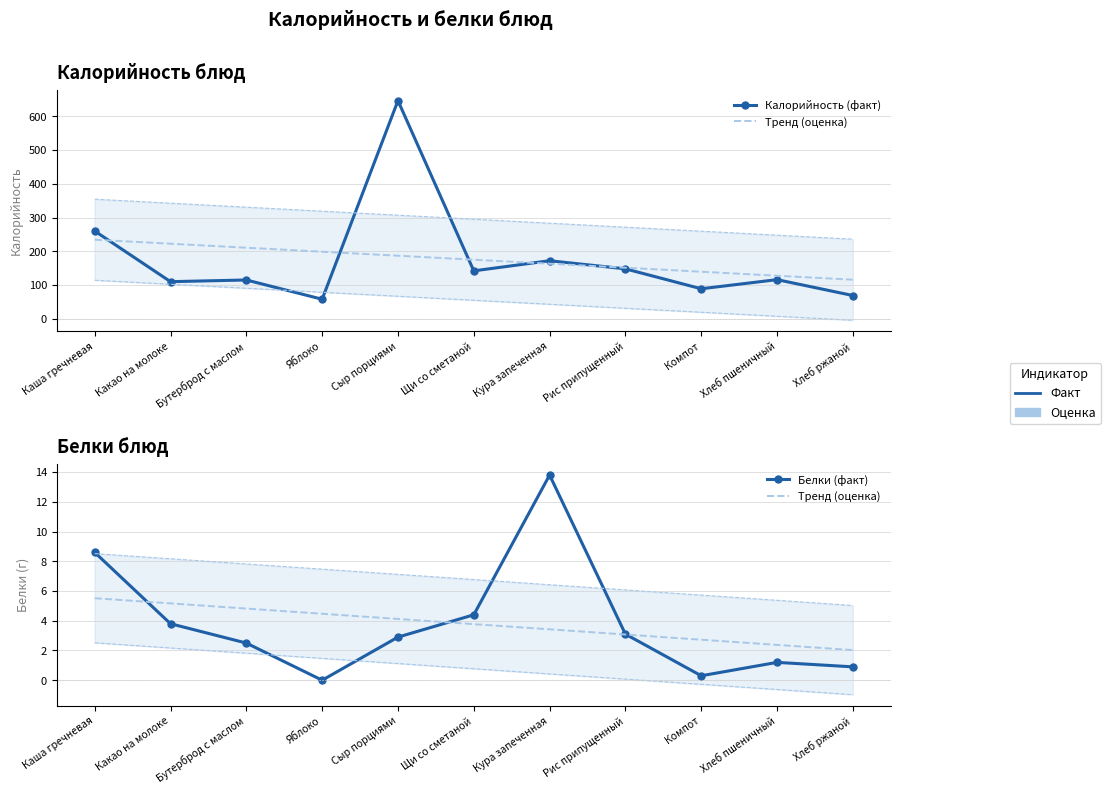

Is this an area chart (filled region under the line)?

No